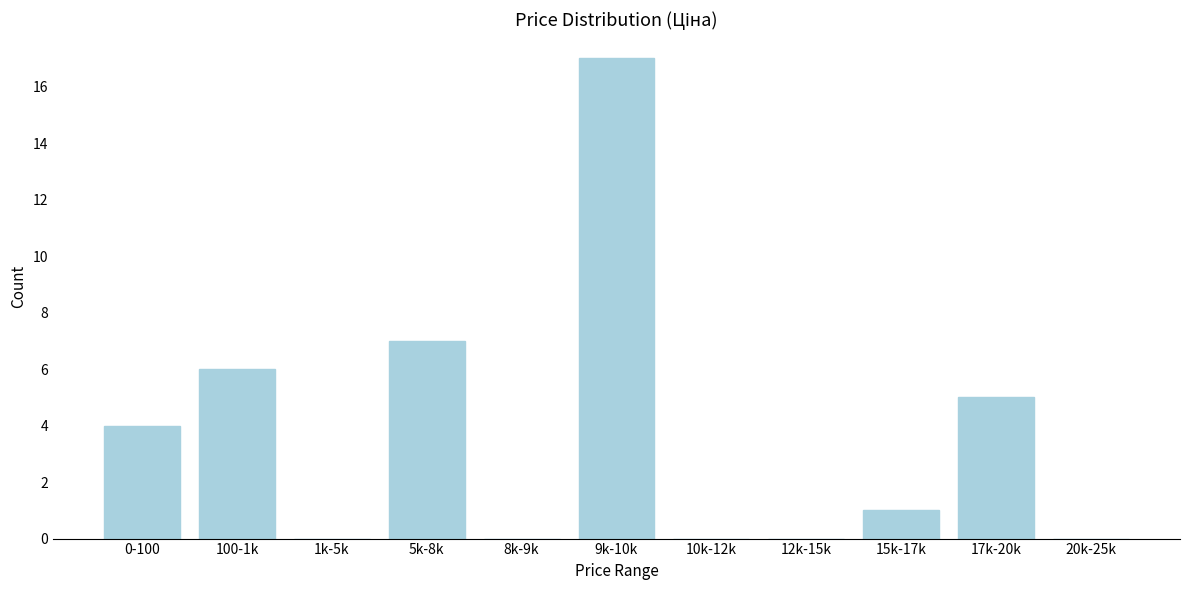

Reading left to right, transcribe all the data shown in this chart.

0-100=4	100-1k=6	1k-5k=0	5k-8k=7	8k-9k=0	9k-10k=17	10k-12k=0	12k-15k=0	15k-17k=1	17k-20k=5	20k-25k=0